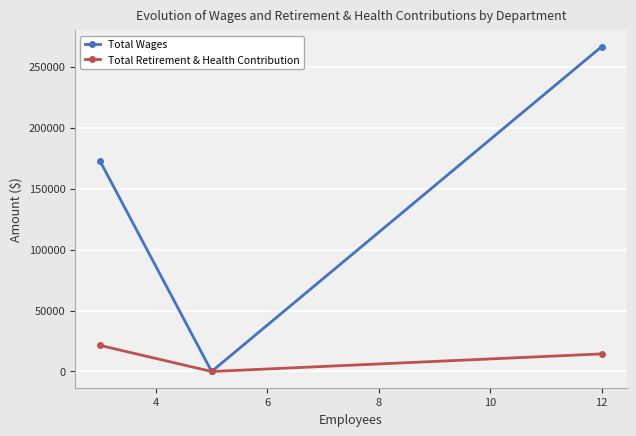

Which series has the largest range (max minus min)?

Total Wages